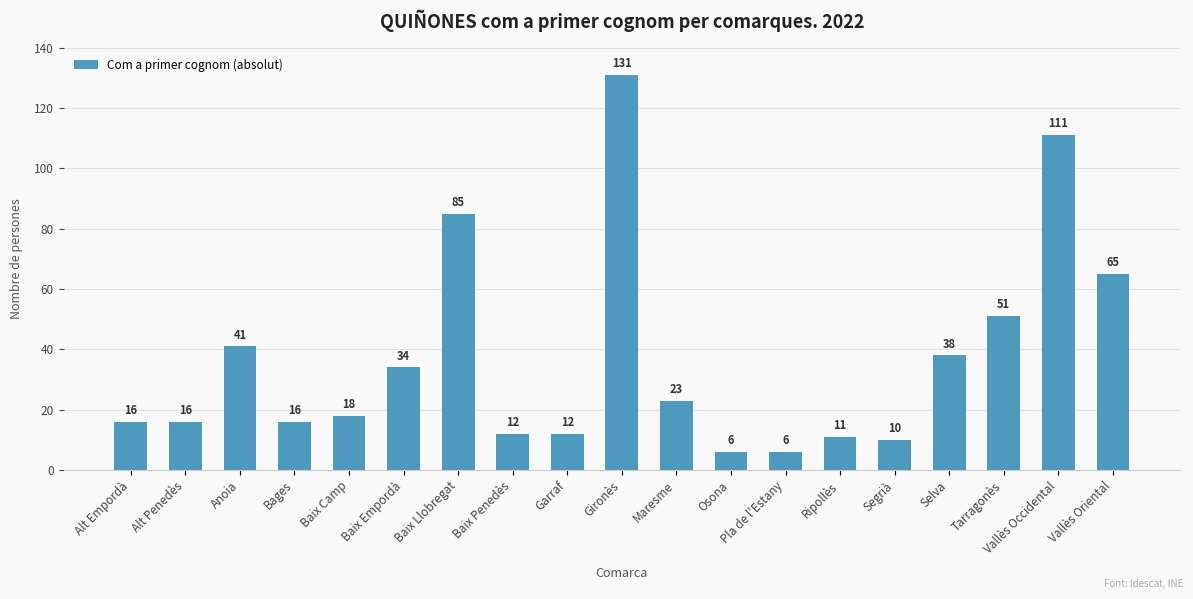

What is the greatest value displayed?

131